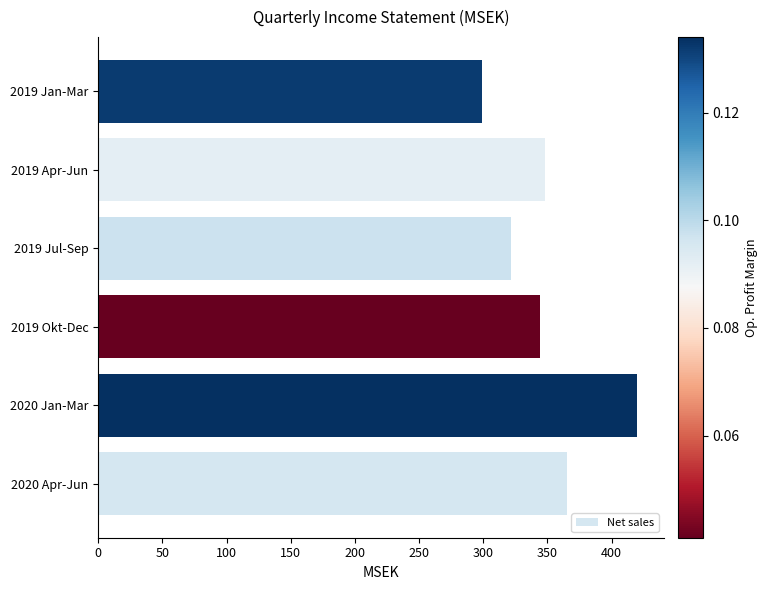

Which has a higher value, 2019 Jul-Sep or 2019 Jan-Mar?

2019 Jul-Sep